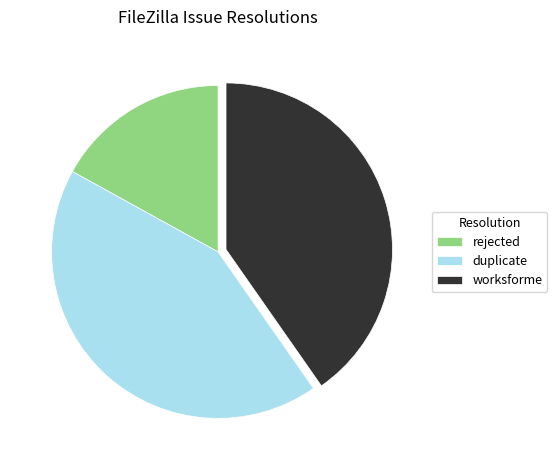

The worksforme slice represents 40% of the pie. True or false?

True